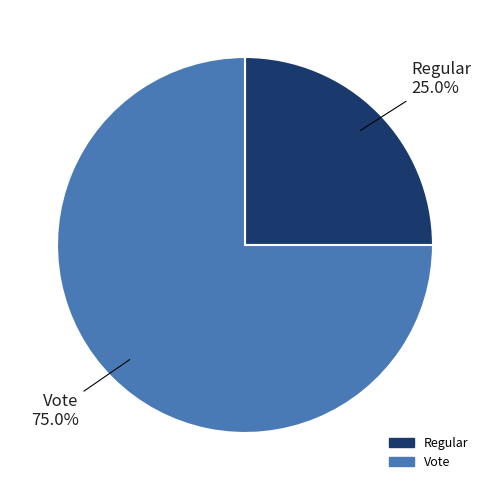

Does Vote represent more than half of the total?

Yes